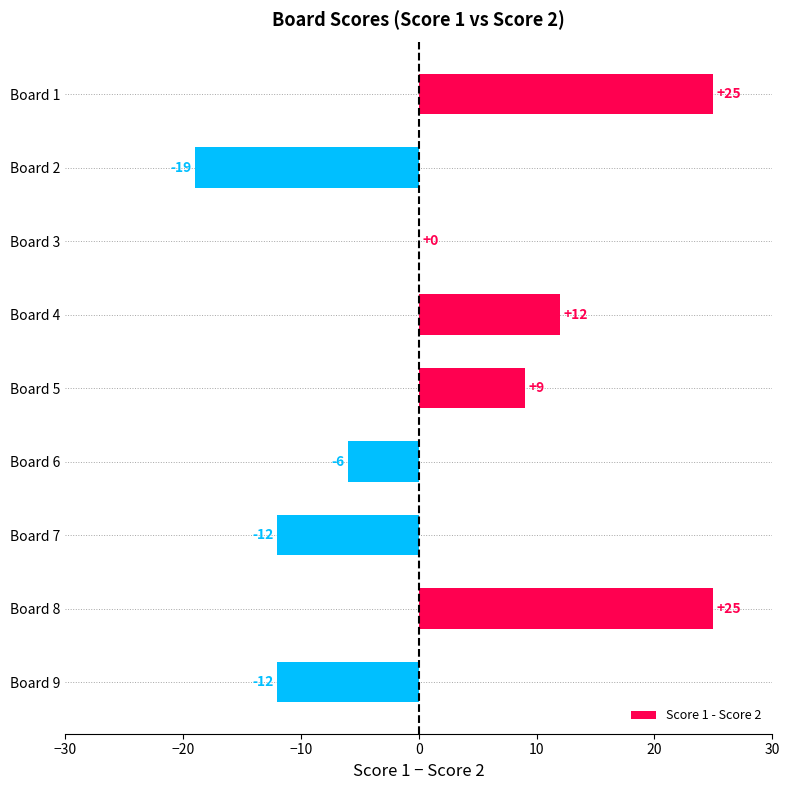

Where is the data nearest to the value 3?

Board 3